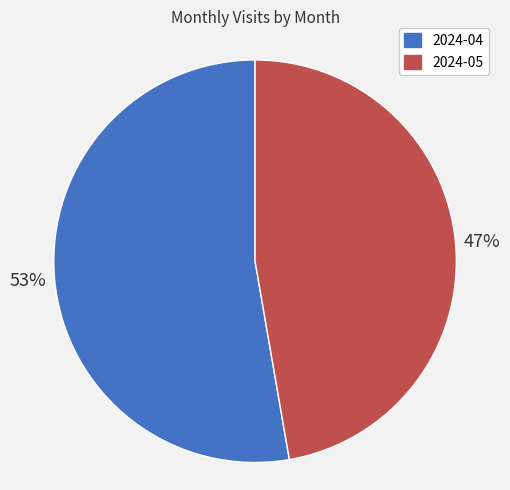

Combined, do 2024-04 and 2024-05 account for over 50%?

Yes